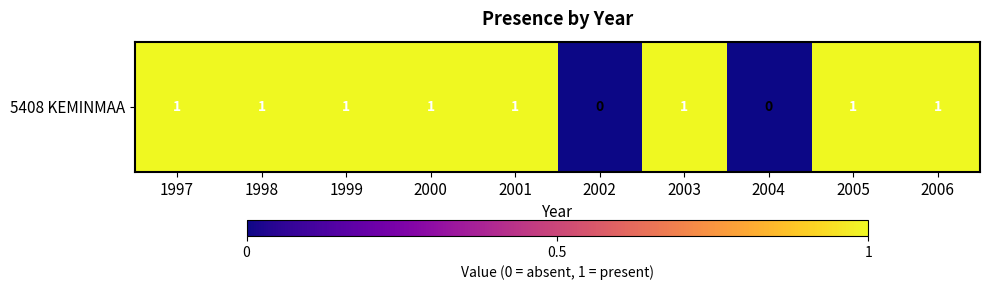

List the labels in order of value, largest first.

1997, 1998, 1999, 2000, 2001, 2003, 2005, 2006, 2002, 2004